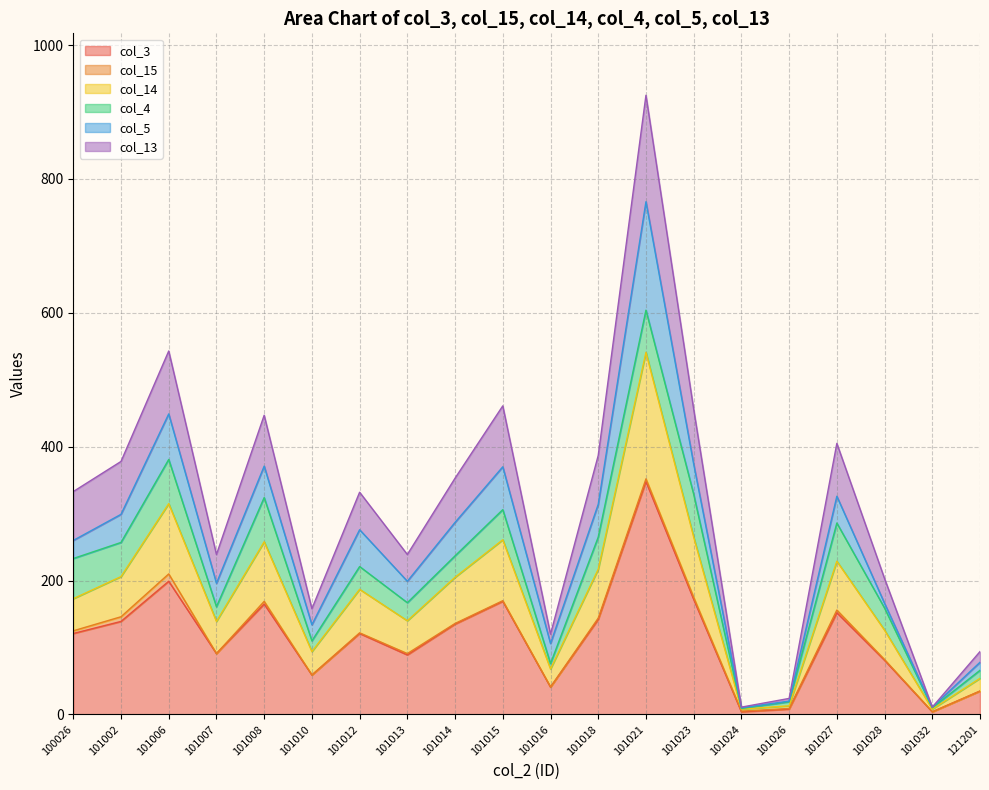

True or false: col_3 has a value of 8 at 101026.

True